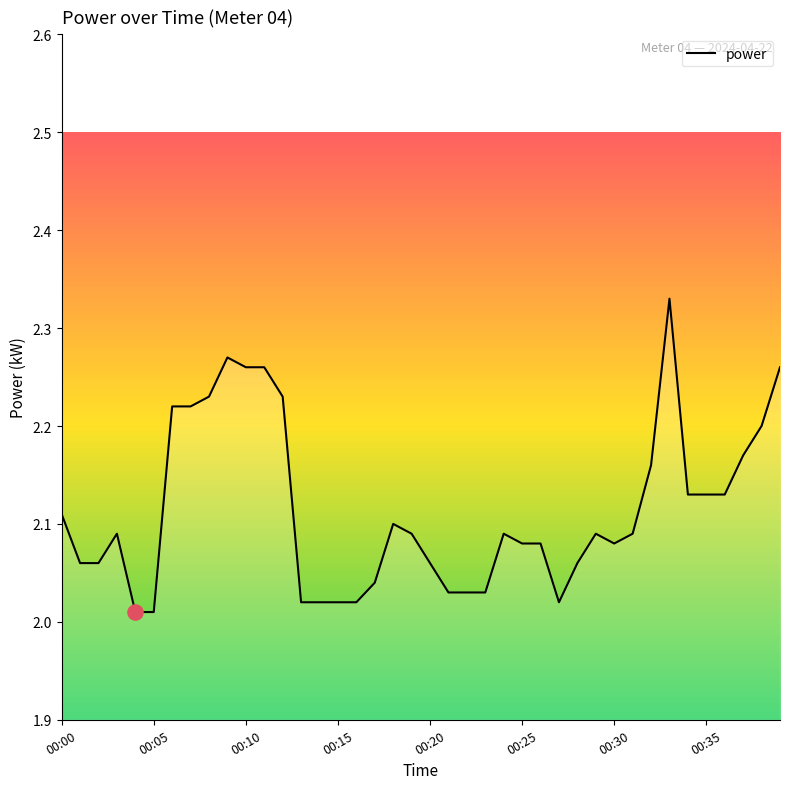

What is the difference between the maximum and minimum values?

0.3